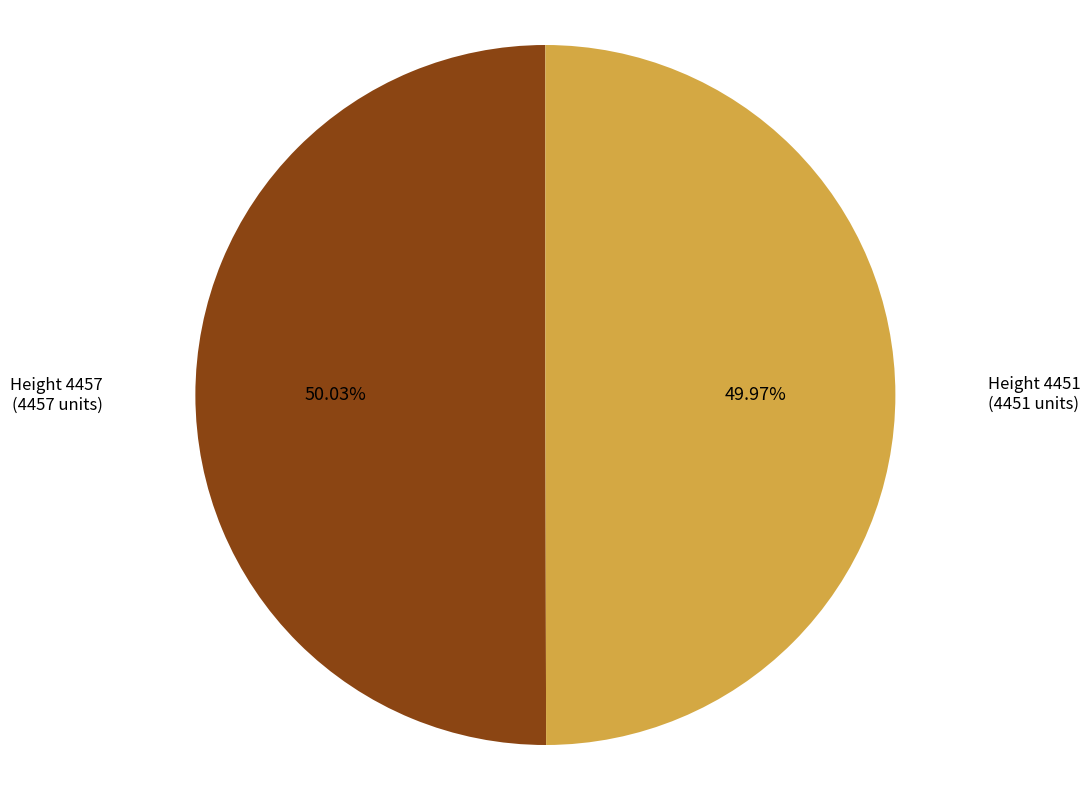

Is there a majority slice in this chart?

Yes